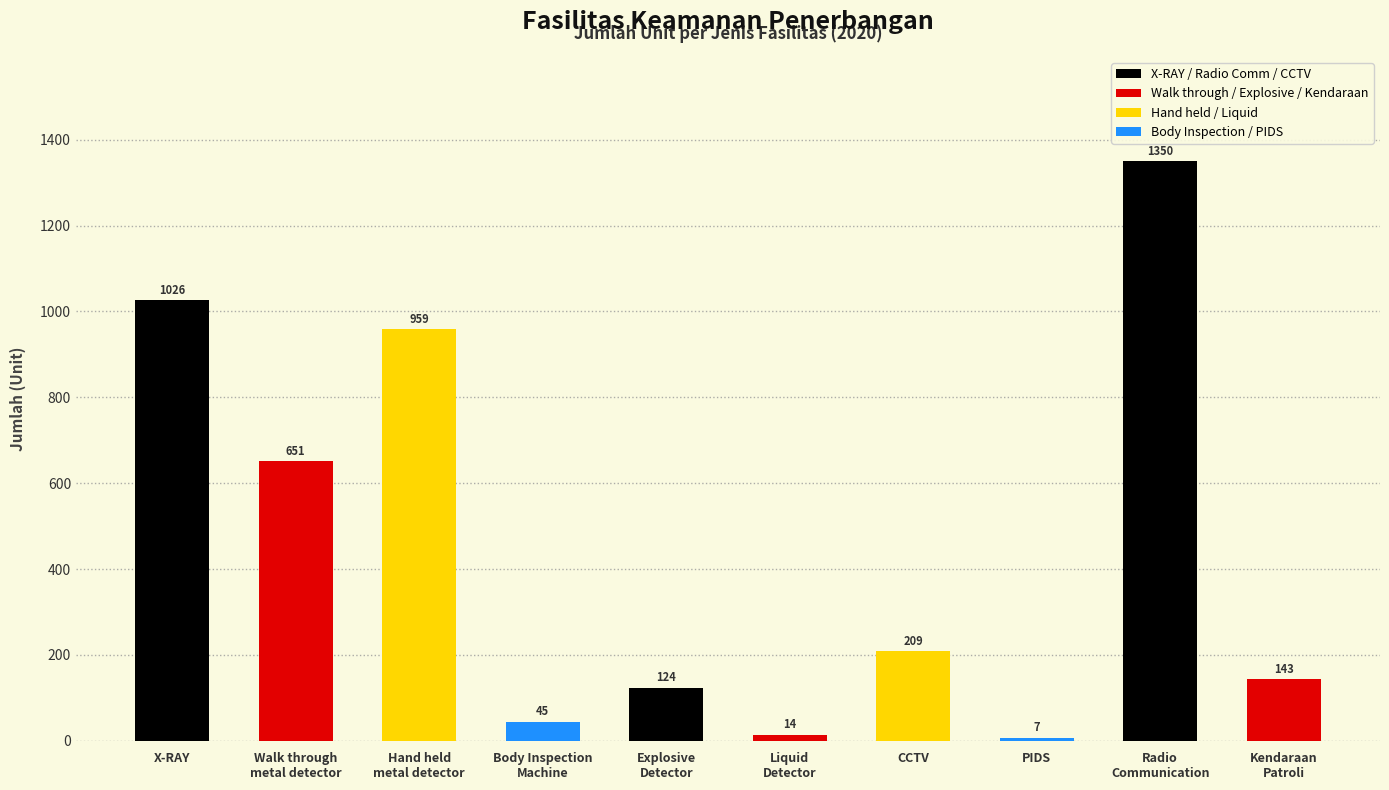

How many bars are there in total?

10